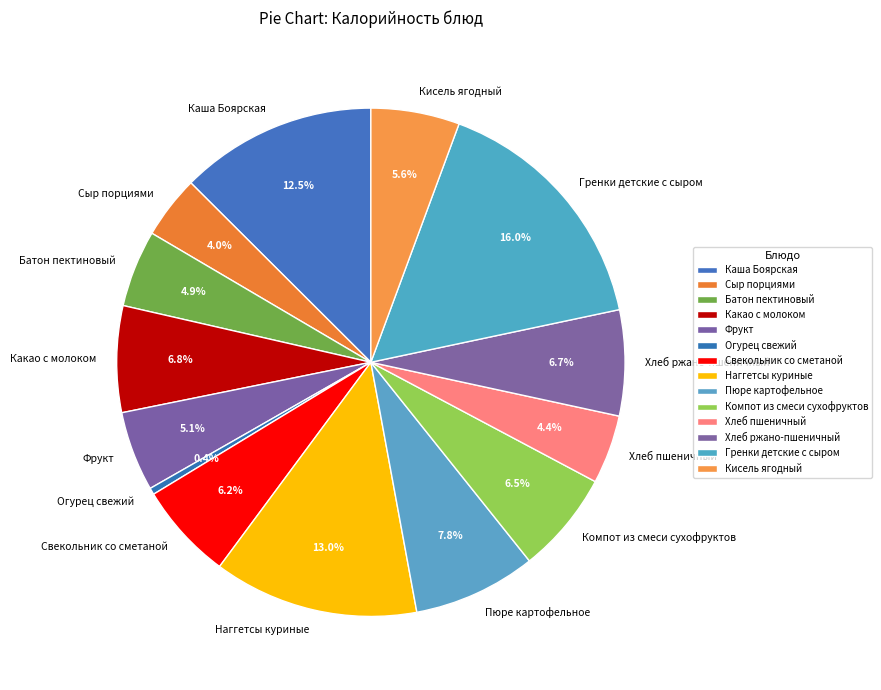

What is the ratio of the value at Хлеб ржано-пшеничный to the value at Сыр порциями?

1.7